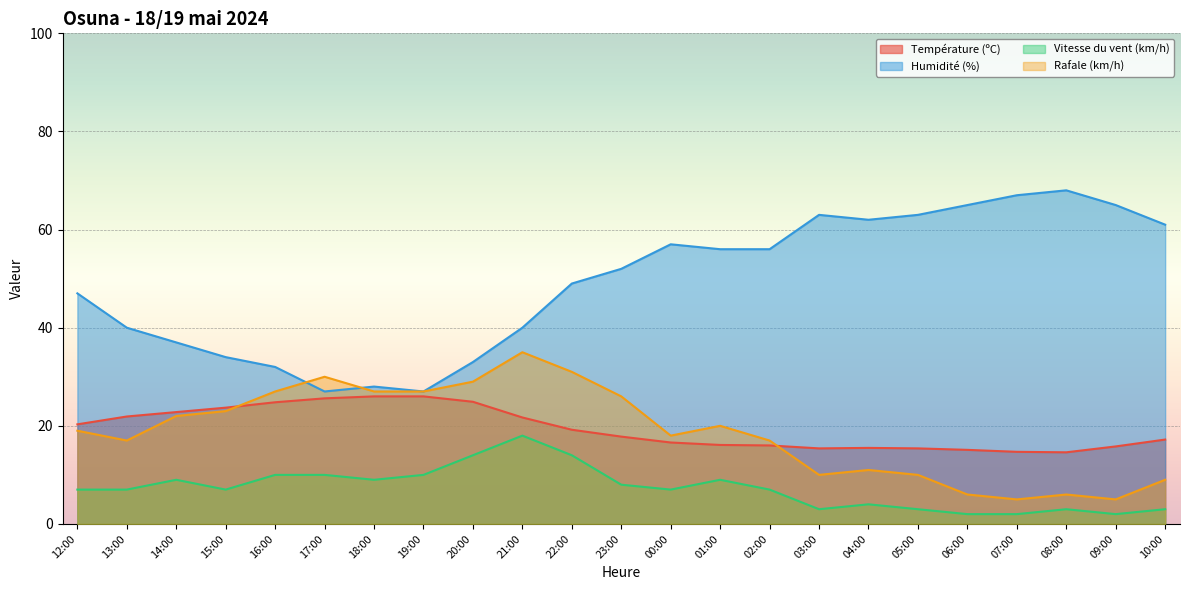

At which label is Humidité (%) closest to 47?

12:00